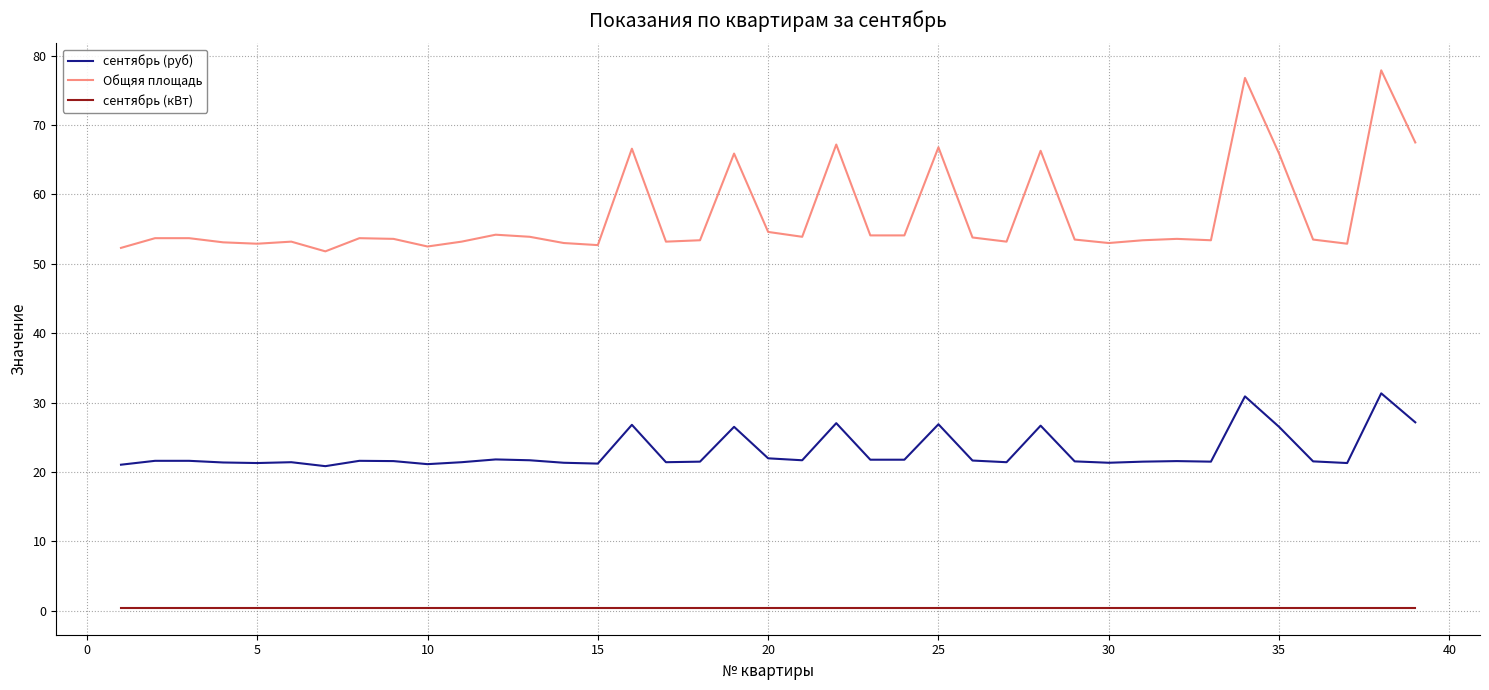

Which series has the widest spread of values?

Общяя площадь